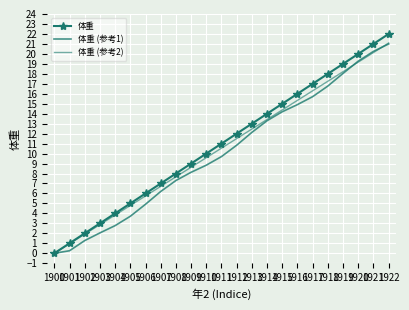

Between 1919 and 1913, which is larger?

1919